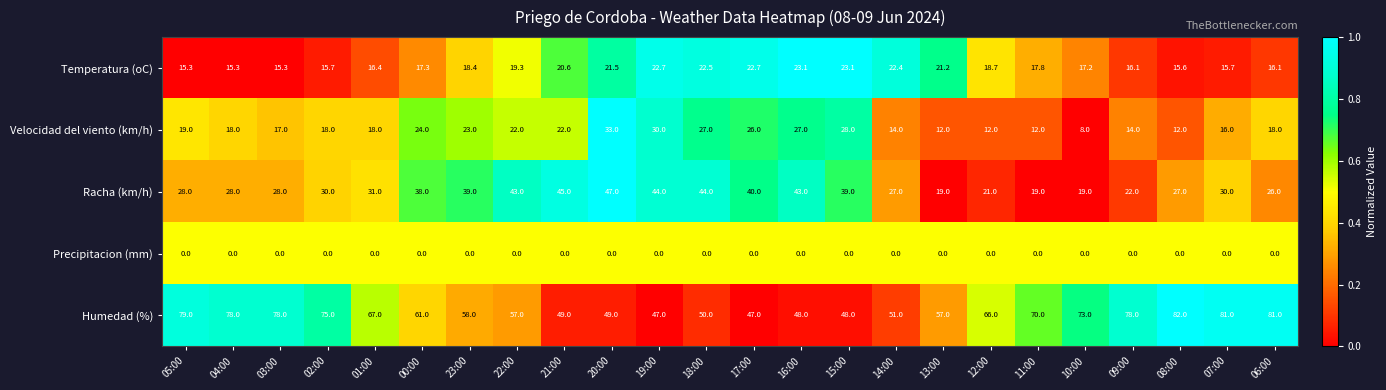

What is the difference between the highest and lowest values at 10:00?

73.0